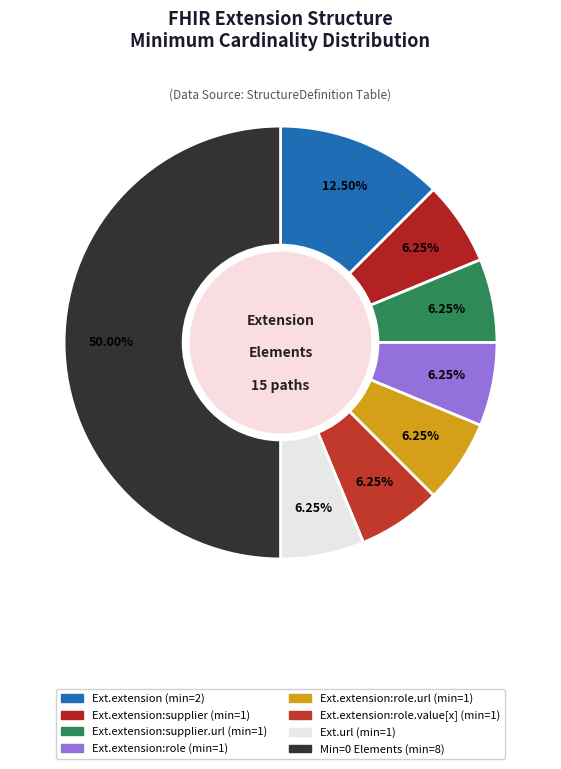

Count the number of slices in the pie.

8